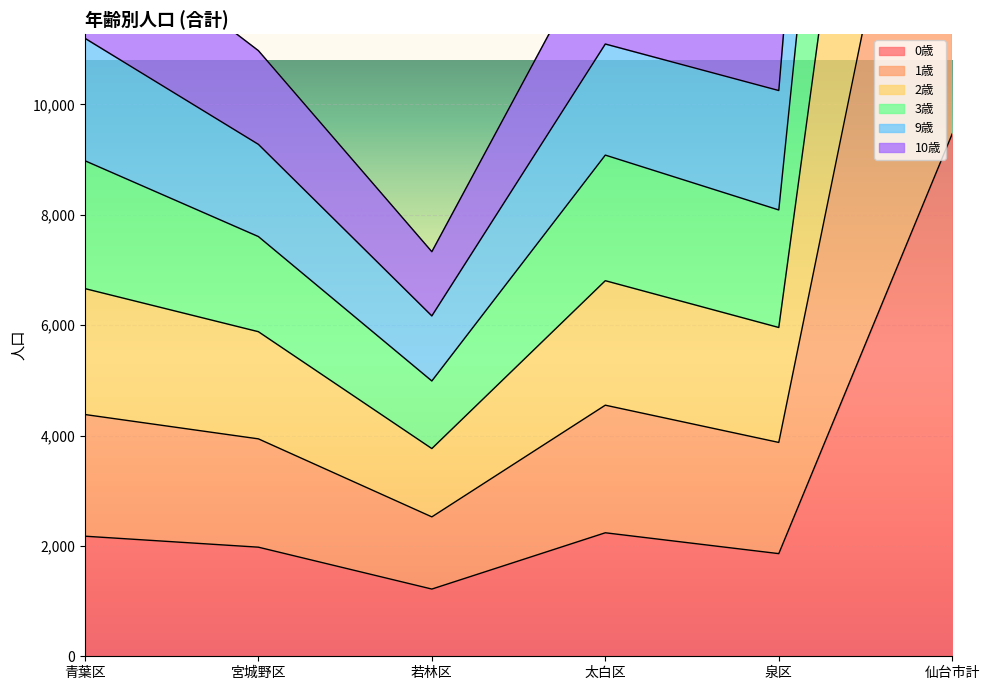

What is the sum of all 10歳 values?

38544